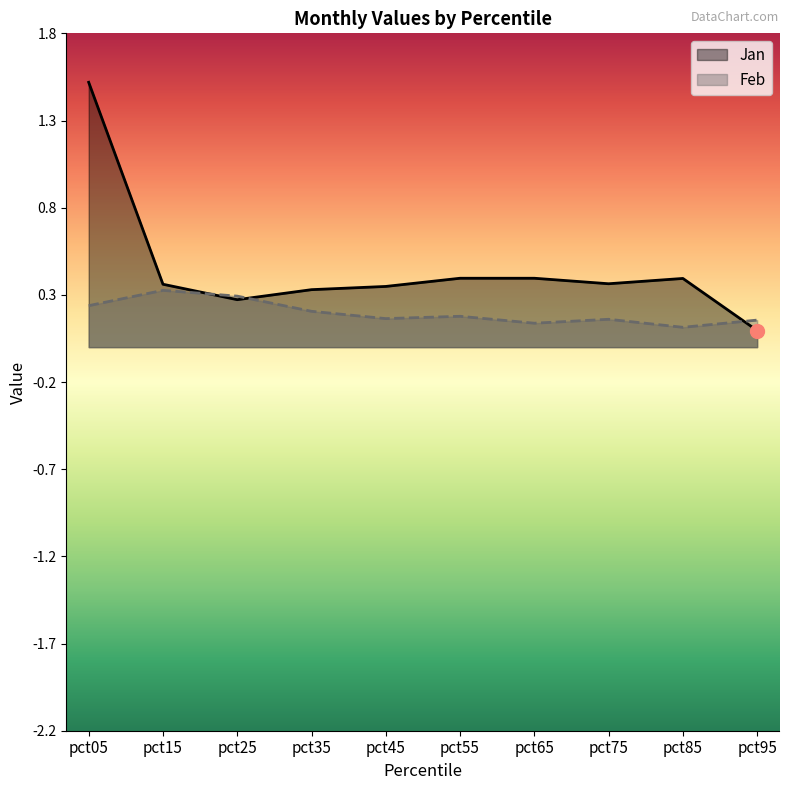

Reading right to left, what are all the values shown in this chart?

Jan: pct95=0.1	pct85=0.4	pct75=0.4	pct65=0.4	pct55=0.4	pct45=0.3	pct35=0.3	pct25=0.3	pct15=0.4	pct05=1.5
Feb: pct95=0.2	pct85=0.1	pct75=0.2	pct65=0.1	pct55=0.2	pct45=0.2	pct35=0.2	pct25=0.3	pct15=0.3	pct05=0.2